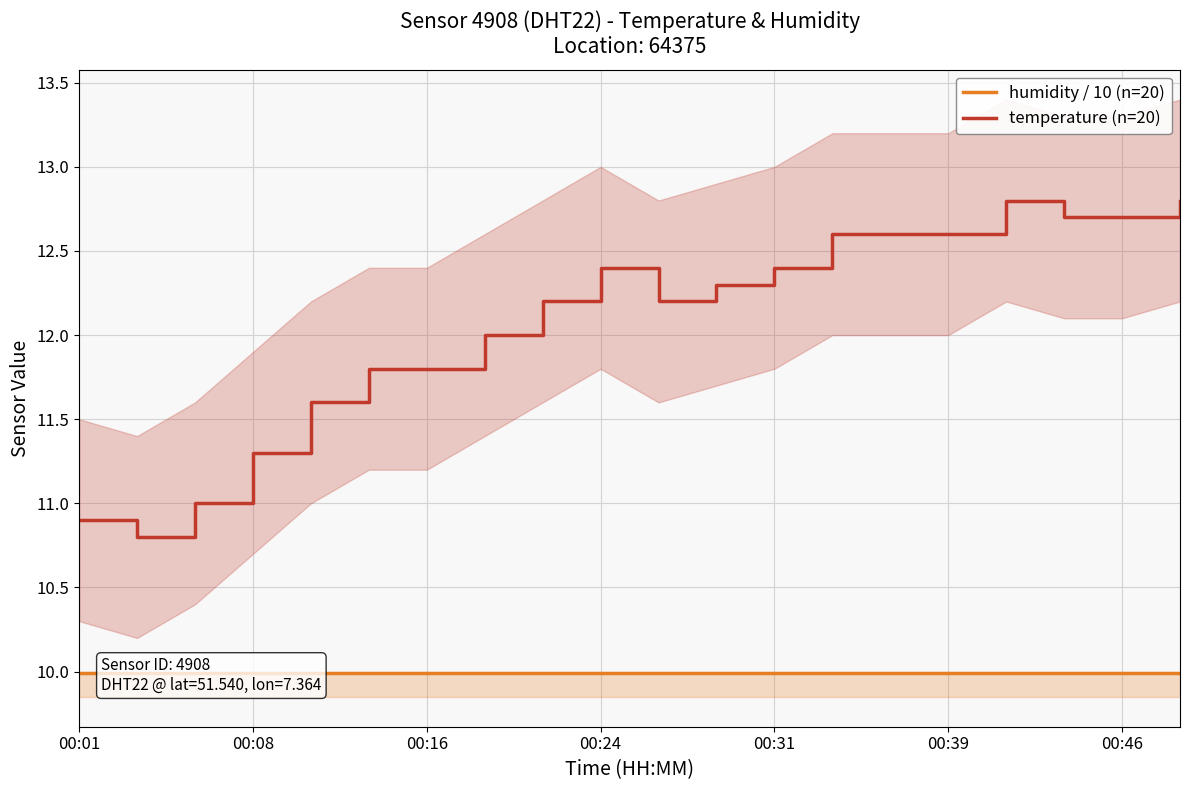

Is it true that temperature (n=20) equals 12.0 at 7?

True